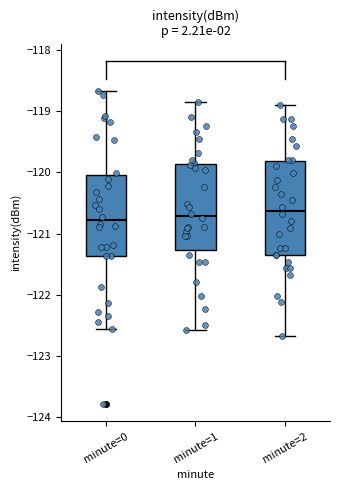

Which box is the tallest, from its lower edge to its upper edge?

minute=2